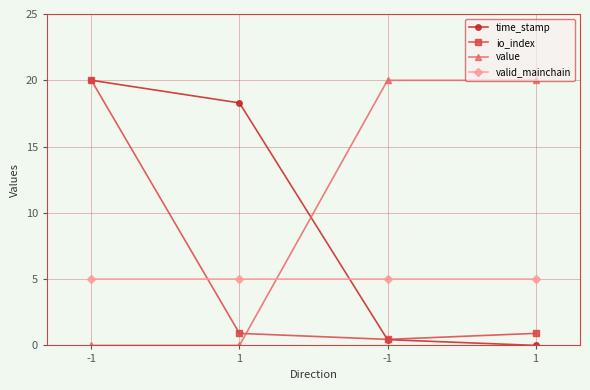

Does the chart display data point markers on the line(s)?

Yes